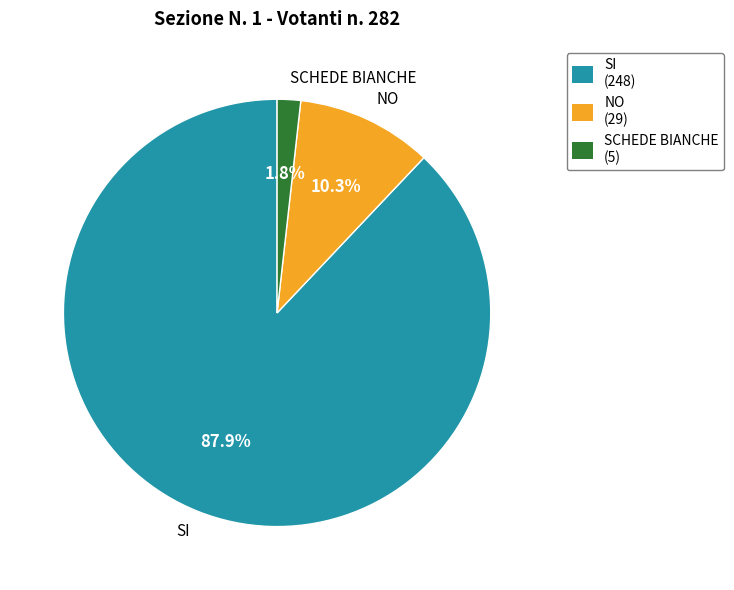

What is the ratio of the value at NO to the value at SI?

0.1